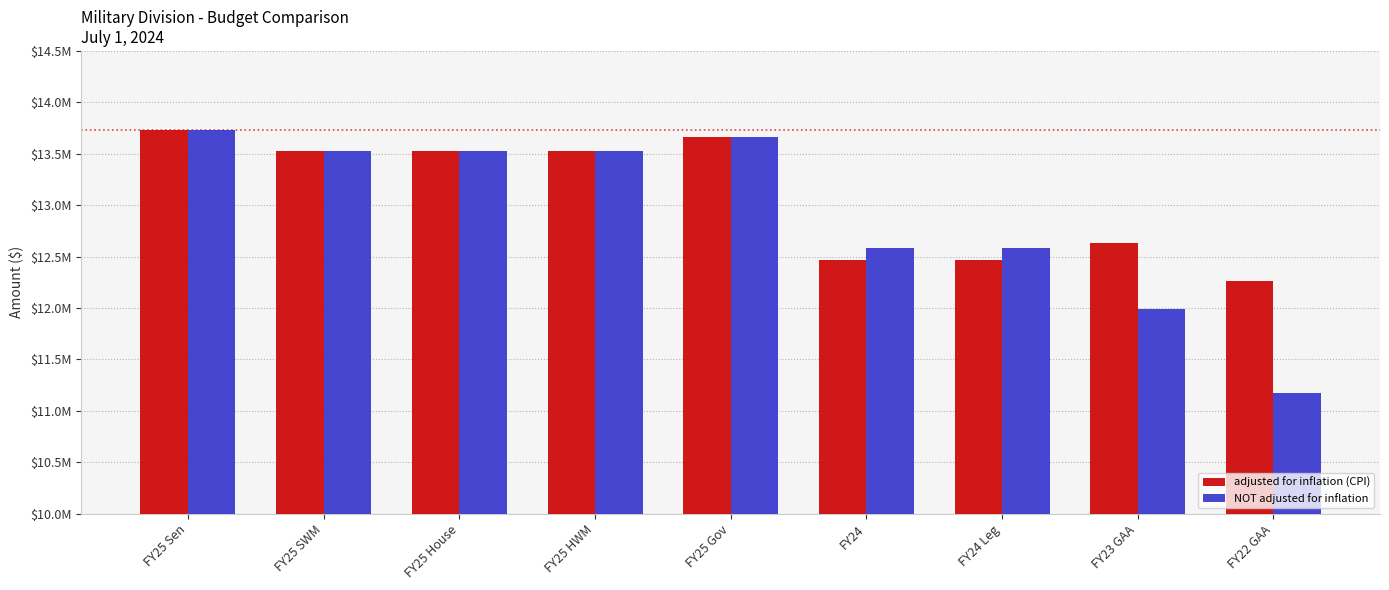

Reading right to left, extract all data points from this chart.

adjusted for inflation (CPI): FY22 GAA=12263527	FY23 GAA=12632394	FY24 Leg=12469793	FY24=12470629	FY25 Gov=13666952	FY25 HWM=13530282	FY25 House=13530282	FY25 SWM=13530282	FY25 Sen=13730282
NOT adjusted for inflation: FY22 GAA=11177525	FY23 GAA=11994414	FY24 Leg=12580030	FY24=12580873	FY25 Gov=13666952	FY25 HWM=13530282	FY25 House=13530282	FY25 SWM=13530282	FY25 Sen=13730282